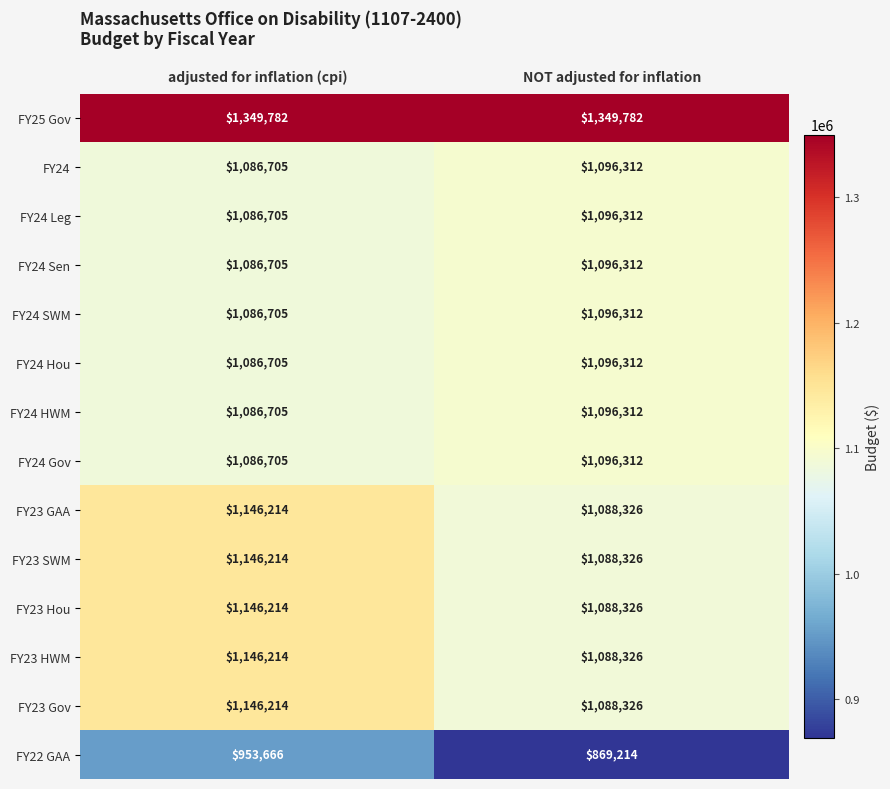

Reading left to right, what are all the values shown in this chart?

FY25 Gov: 1349782	1349782
FY24: 1086705	1096312
FY24 Leg: 1086705	1096312
FY24 Sen: 1086705	1096312
FY24 SWM: 1086705	1096312
FY24 Hou: 1086705	1096312
FY24 HWM: 1086705	1096312
FY24 Gov: 1086705	1096312
FY23 GAA: 1146214	1088326
FY23 SWM: 1146214	1088326
FY23 Hou: 1146214	1088326
FY23 HWM: 1146214	1088326
FY23 Gov: 1146214	1088326
FY22 GAA: 953666	869214